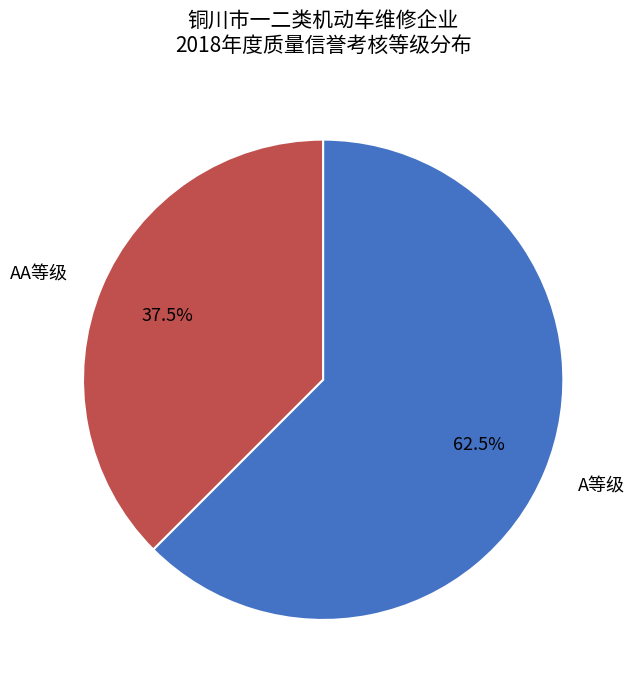

To the nearest percent, what is the difference between the largest and smallest slice percentages?

25%